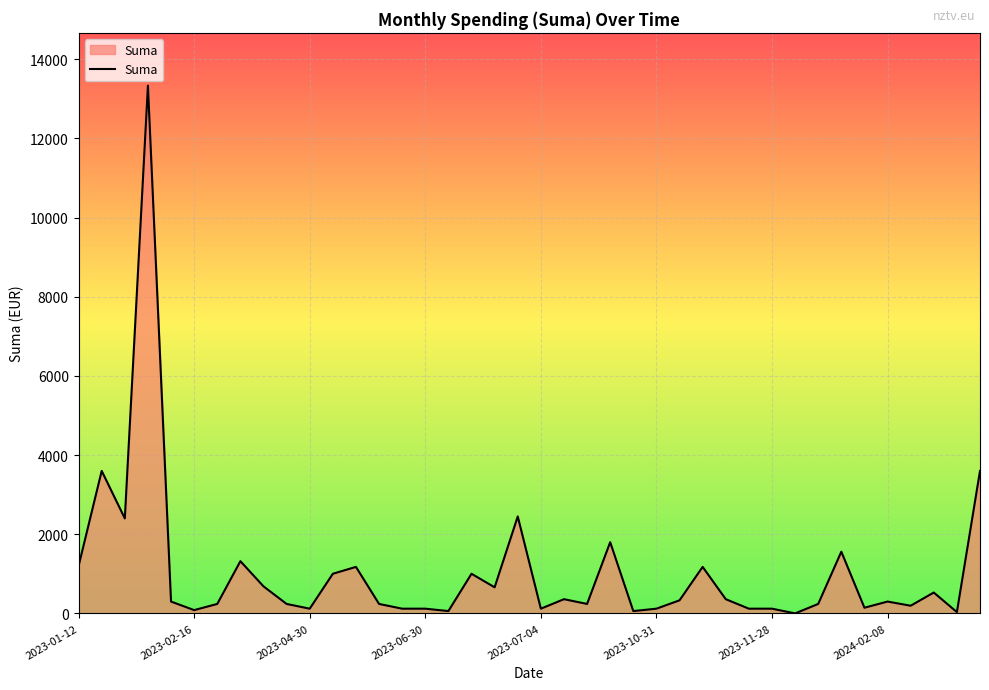

What is the maximum value shown in the chart?

13332.1